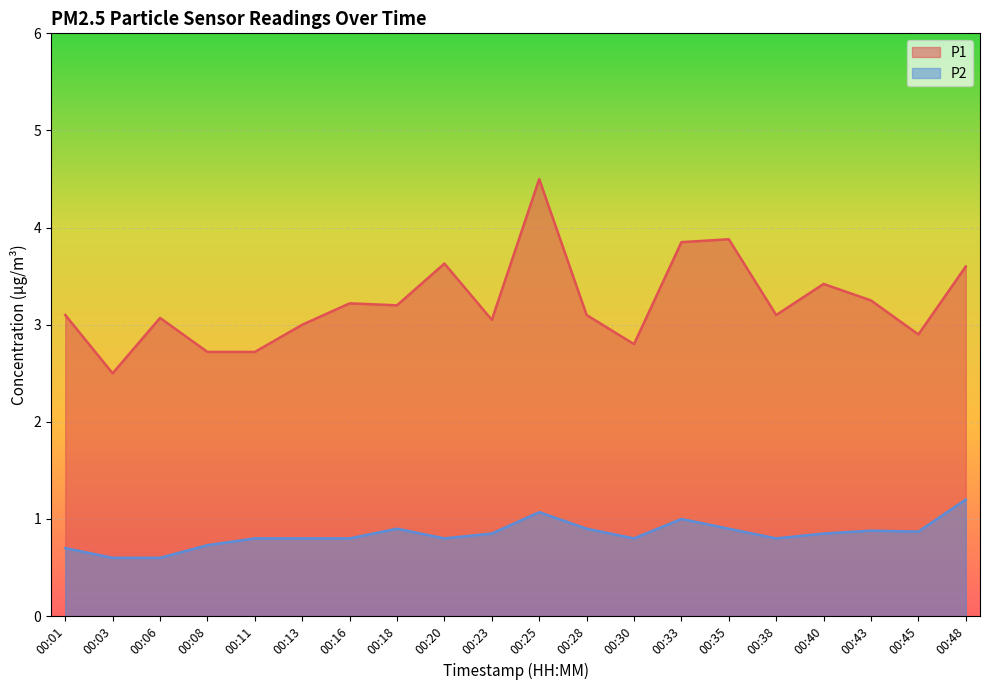

Which series has the widest spread of values?

P1